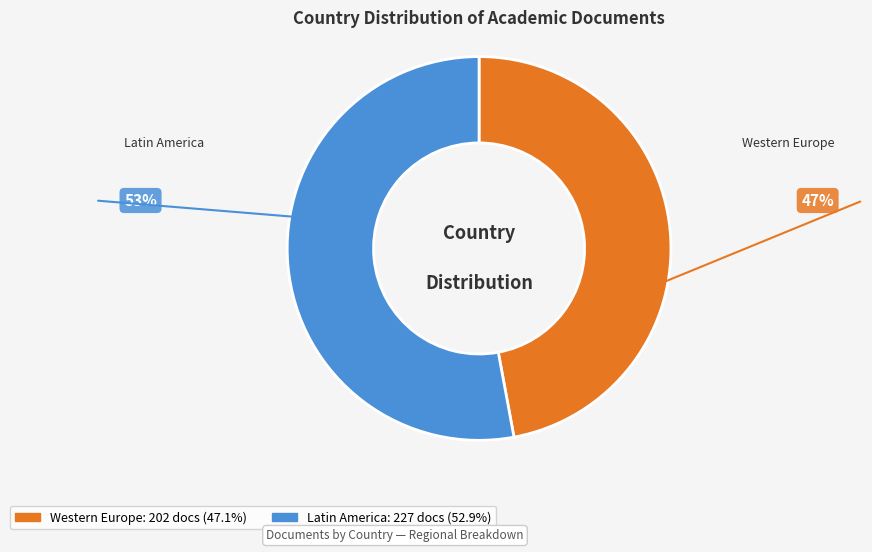

Count the number of slices in the pie.

2